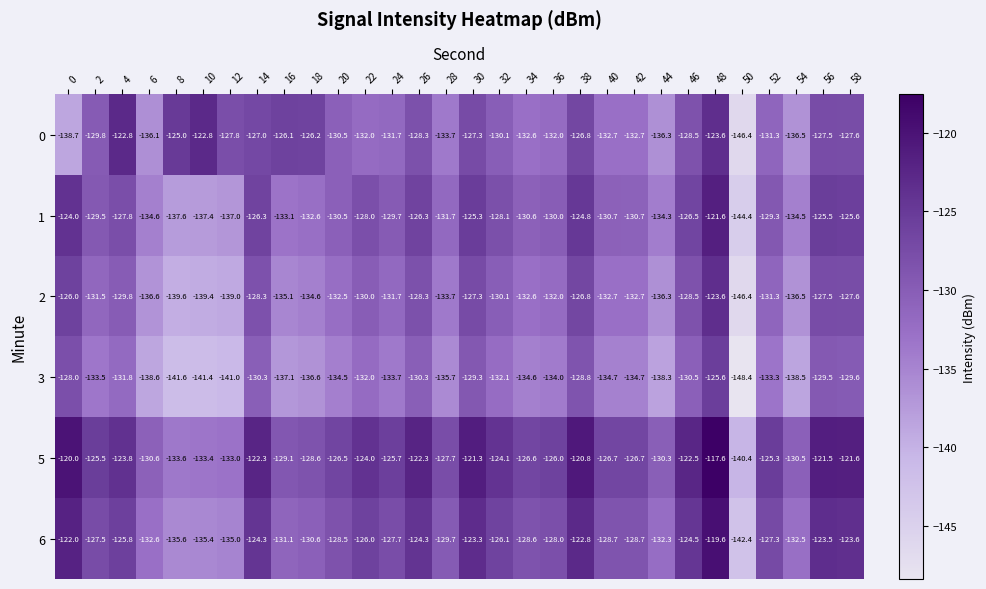

At how many categories does at least one series exceed -134?

29